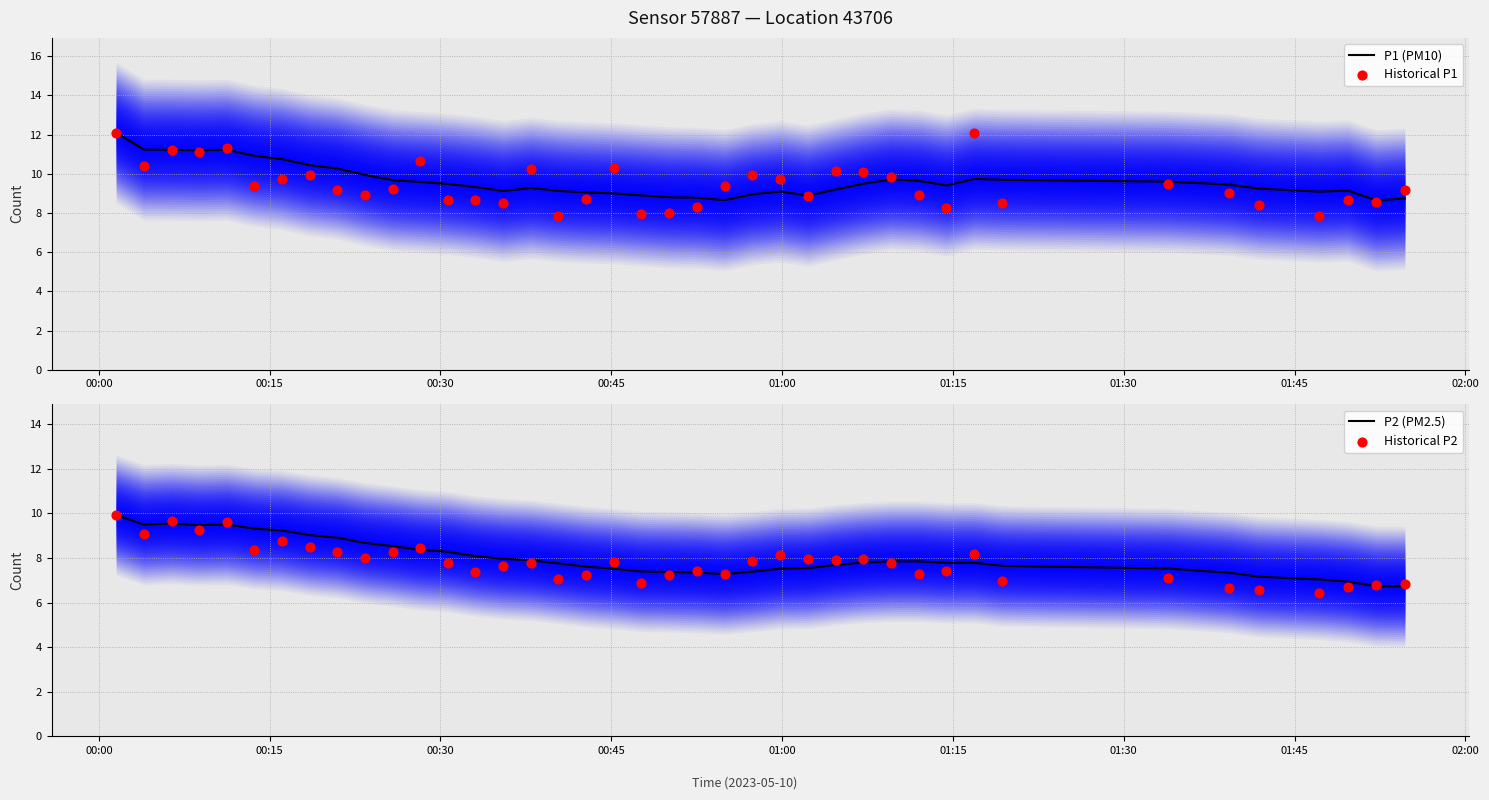

Which series has the largest Y range (max minus min)?

Historical P1